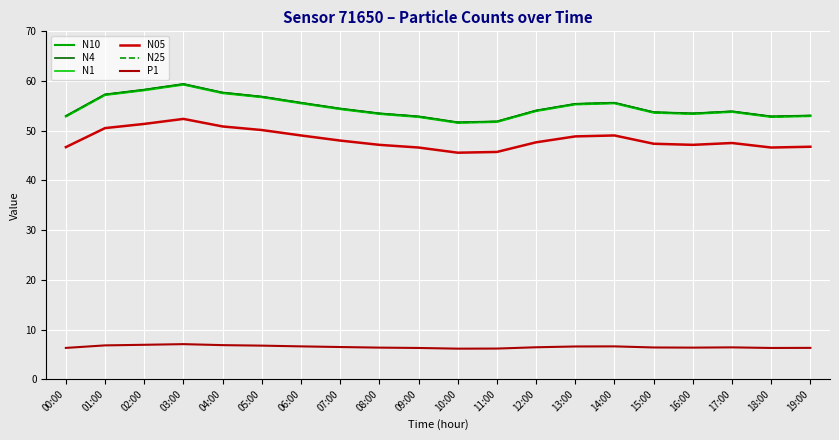

List the series in order of their peak value, highest first.

N10, N4, N25, N1, N05, P1